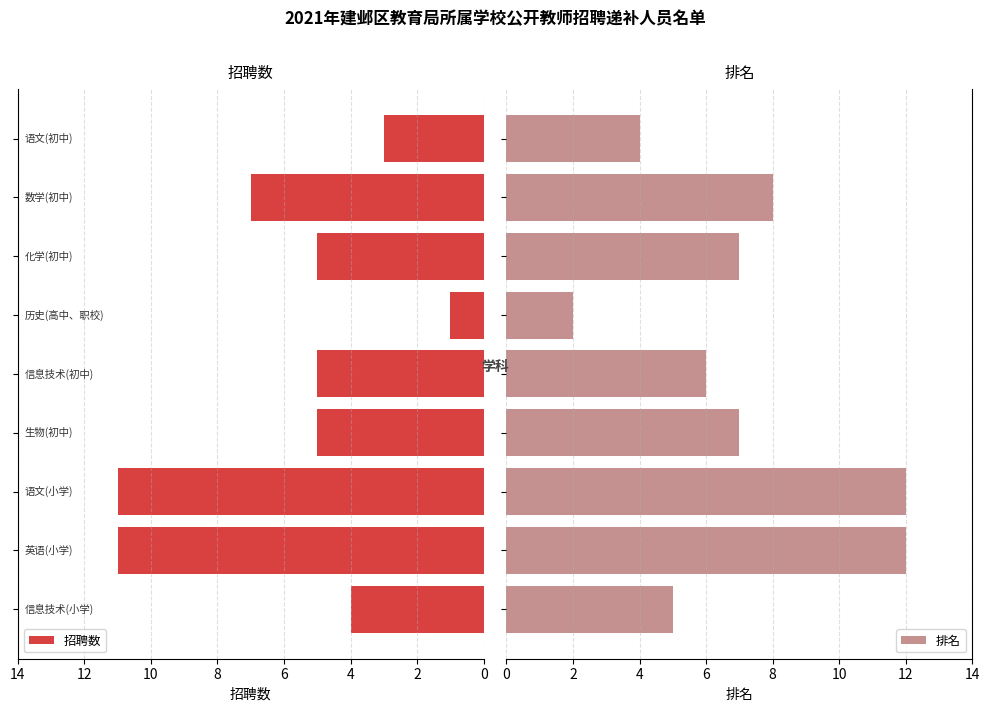

What is the highest value of the 招聘数 series?

11